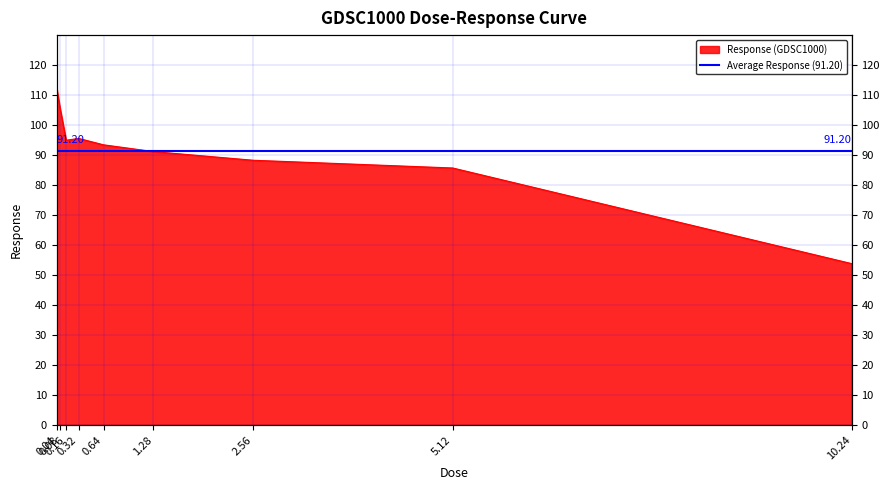

Approximately how many times larger is the value at 2.56 compared to 0.16?

0.9